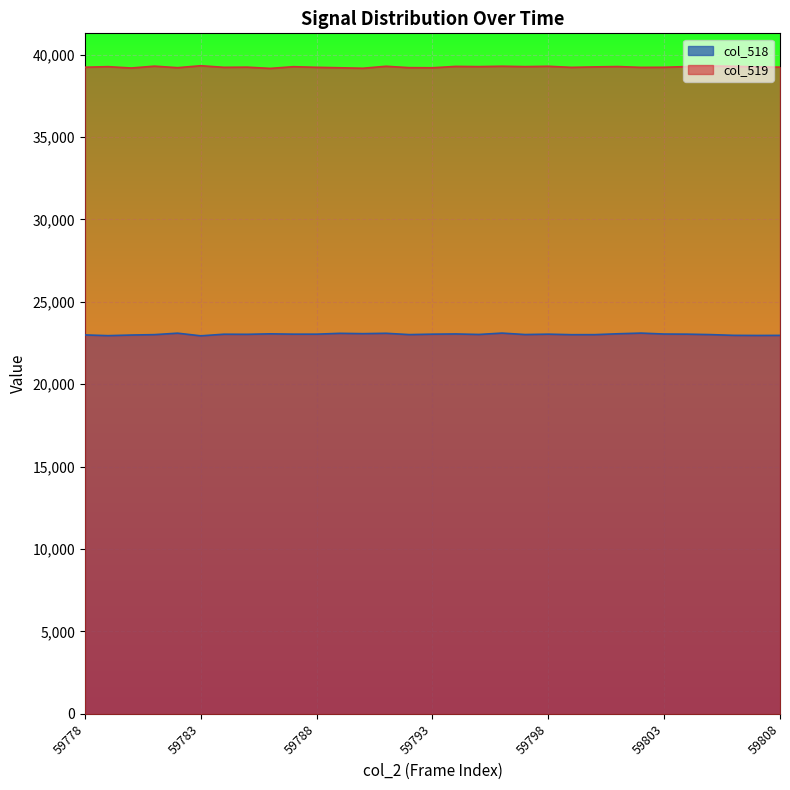

True or false: col_519 and col_518 cross at least once.

False